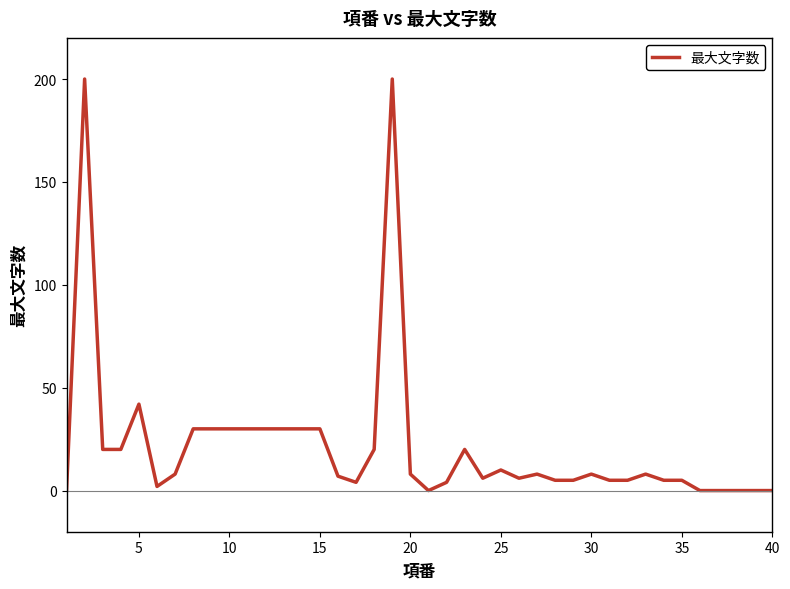

How many series are shown in this chart?

1